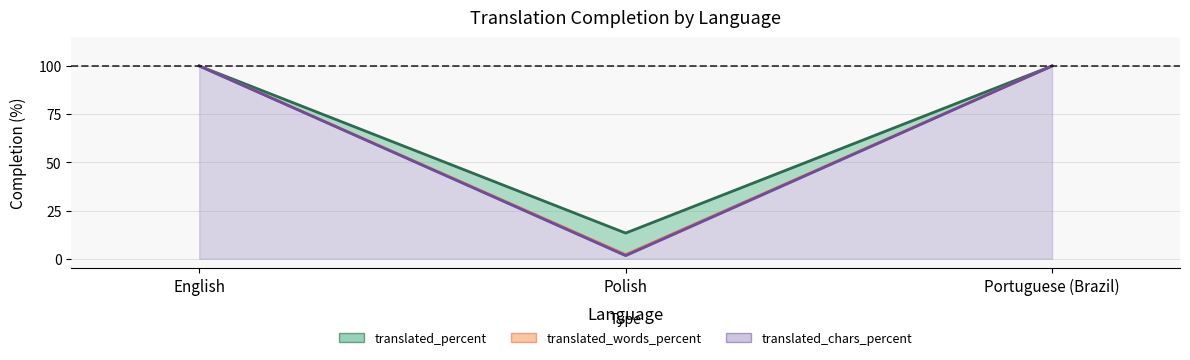

Rank the categories by translated_words_percent value from highest to lowest.

English, Portuguese (Brazil), Polish